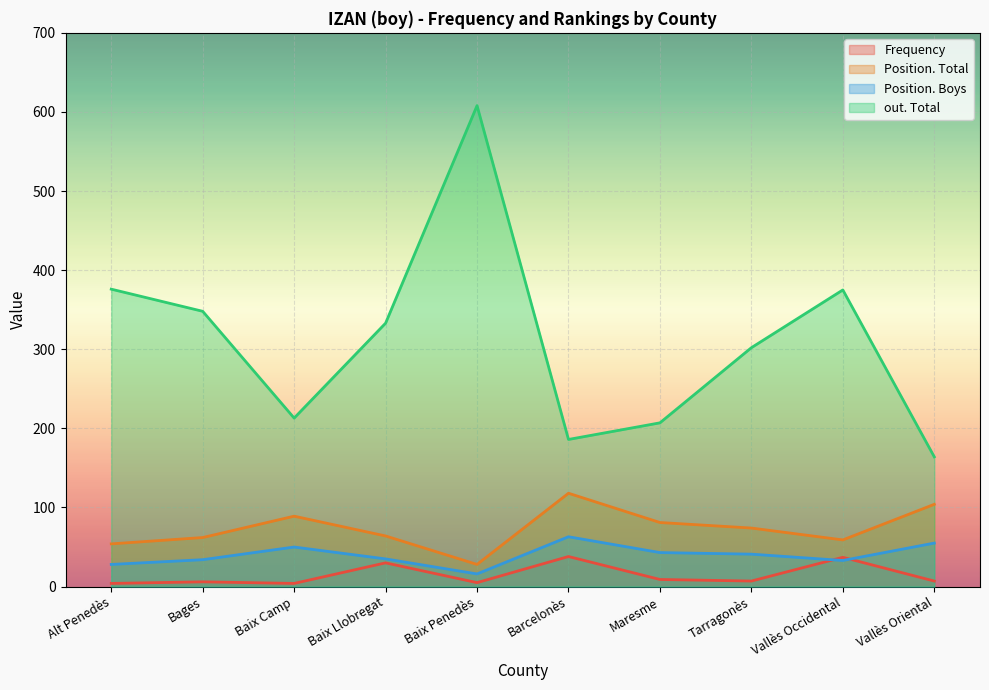

How many interior local peaks does the out. Total series have?

2